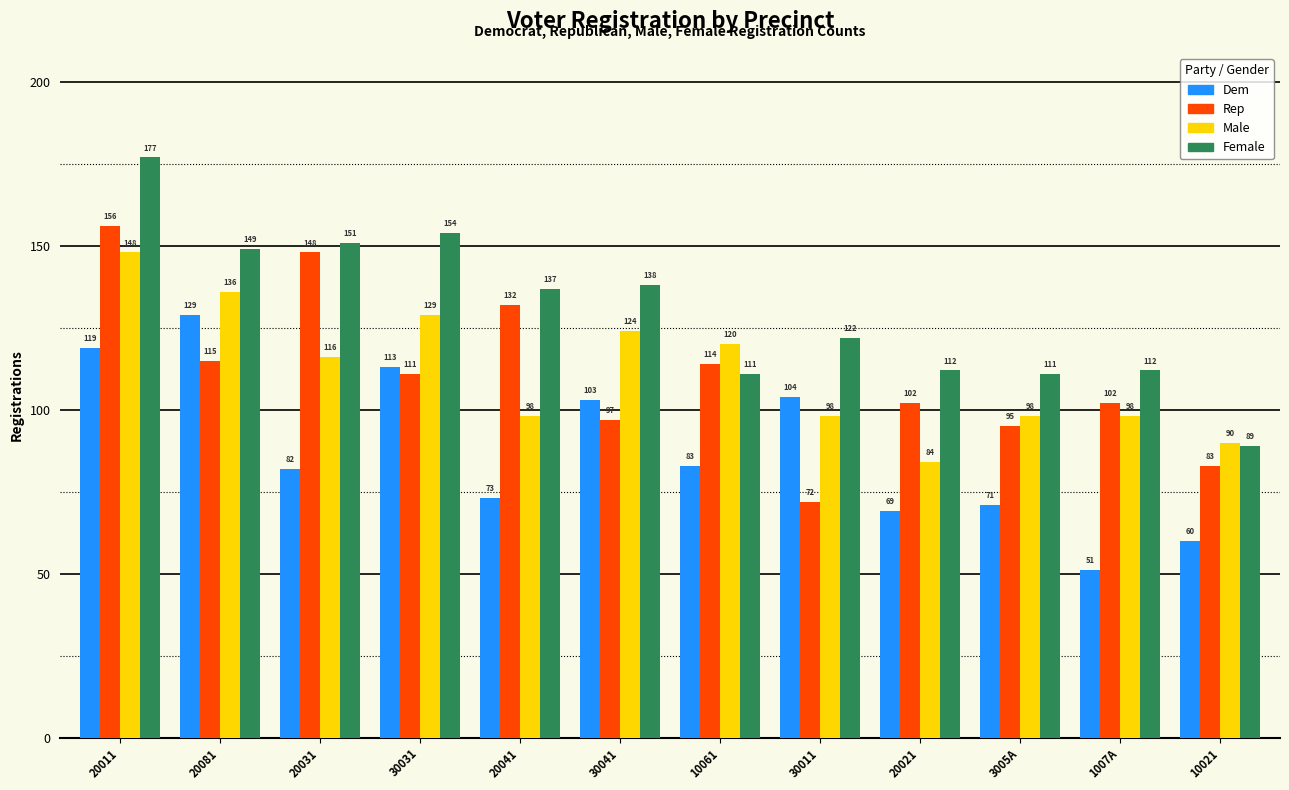

At which category is the sum across all series the highest?

20011